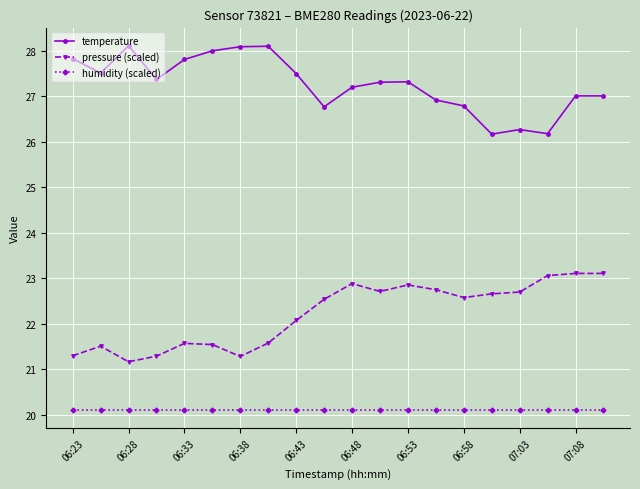

True or false: humidity (scaled) and pressure (scaled) cross at least once.

False